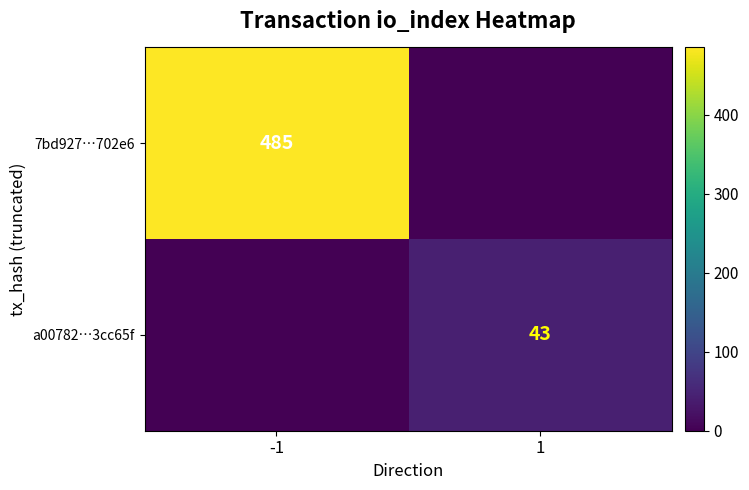

The 7bd927…702e6 series shows 485 at -1. True or false?

True